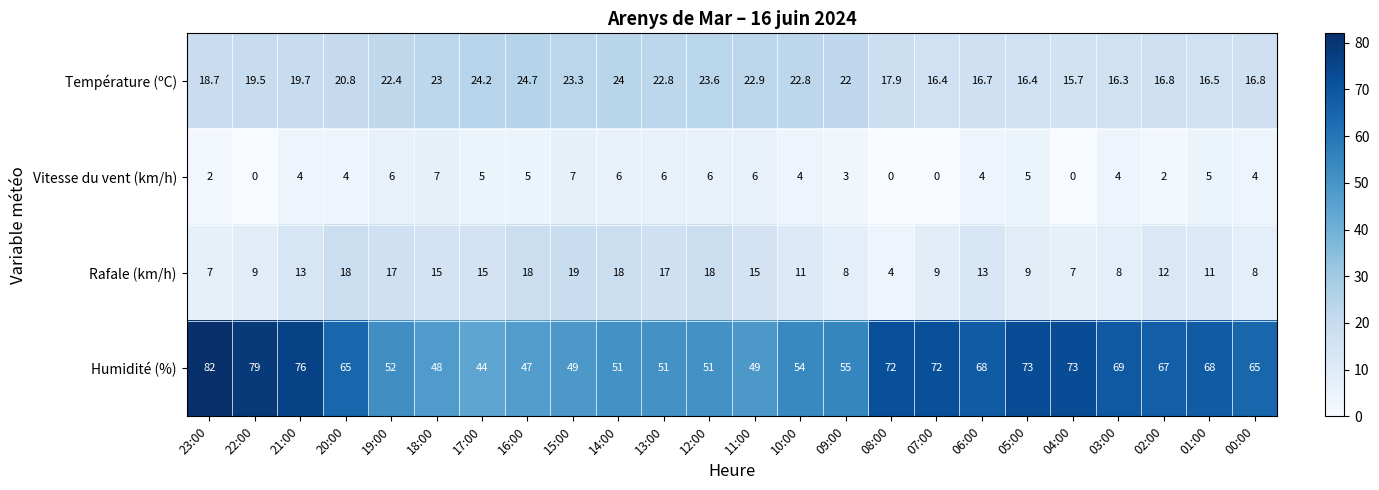

List the series in order of their peak value, highest first.

Humidité (%), Température (ºC), Rafale (km/h), Vitesse du vent (km/h)